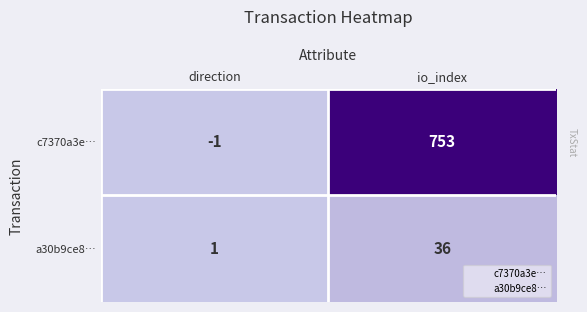

What is the difference between the c7370a3e… values at direction and io_index?

754